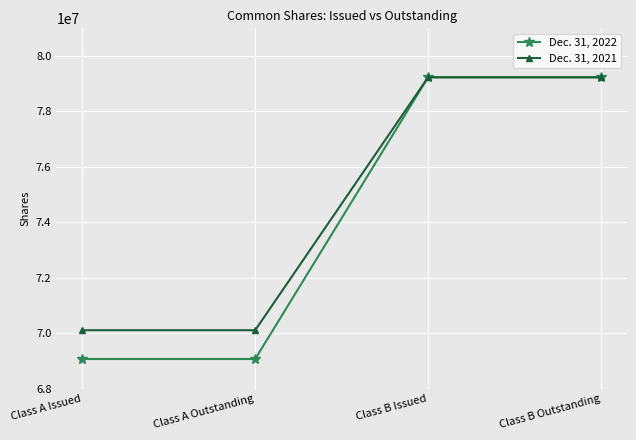

What is the difference between the Dec. 31, 2021 values at Class B Outstanding and Class A Issued?

9125992